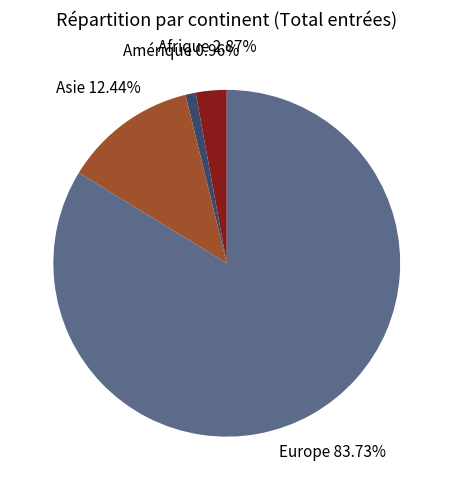

To the nearest percent, what is the difference between the largest and smallest slice percentages?

83%